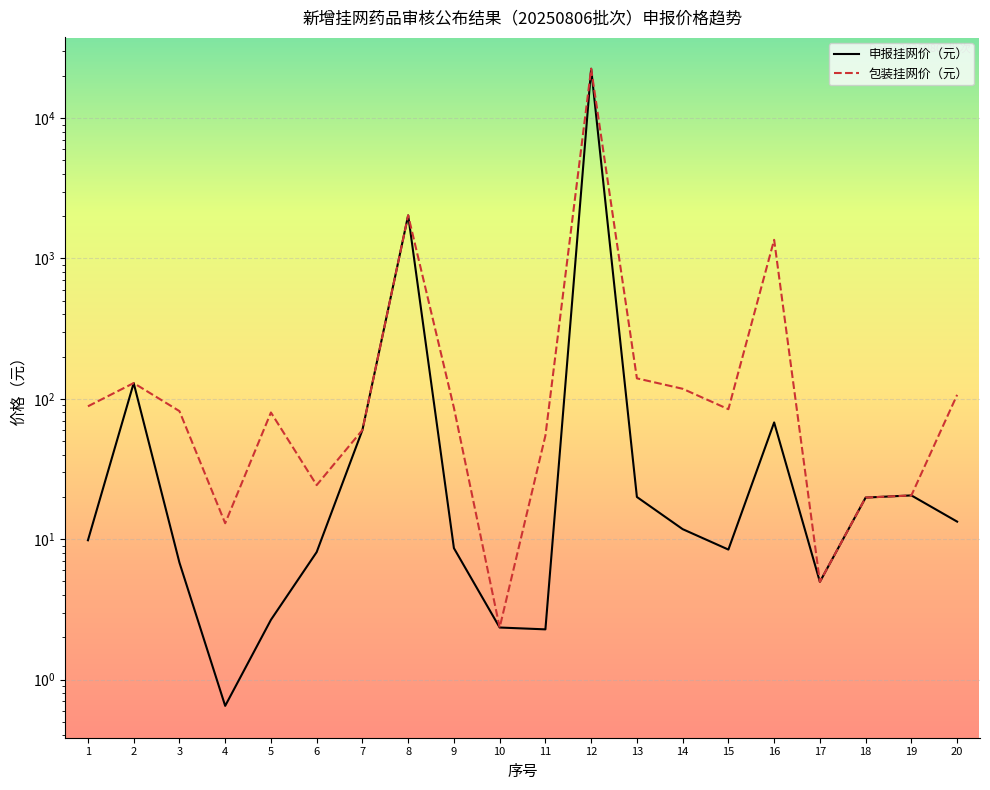

What is the total value across all series at 2?

259.1